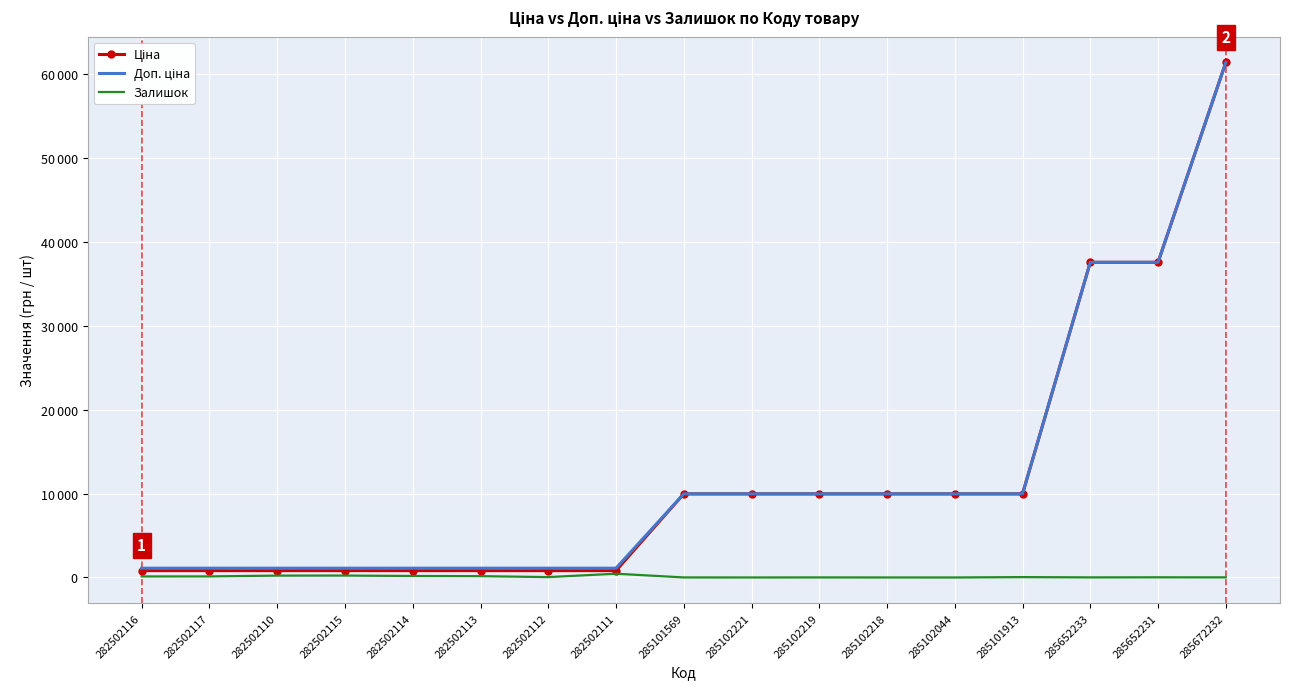

What is the maximum value shown in the chart?

61434.3